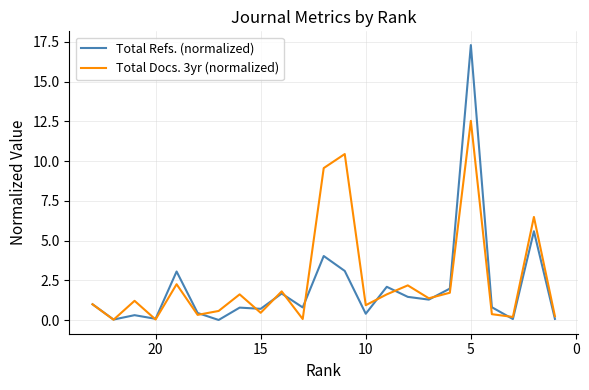

True or false: Total Docs. 3yr (normalized) has more than 2 interior local peaks.

True